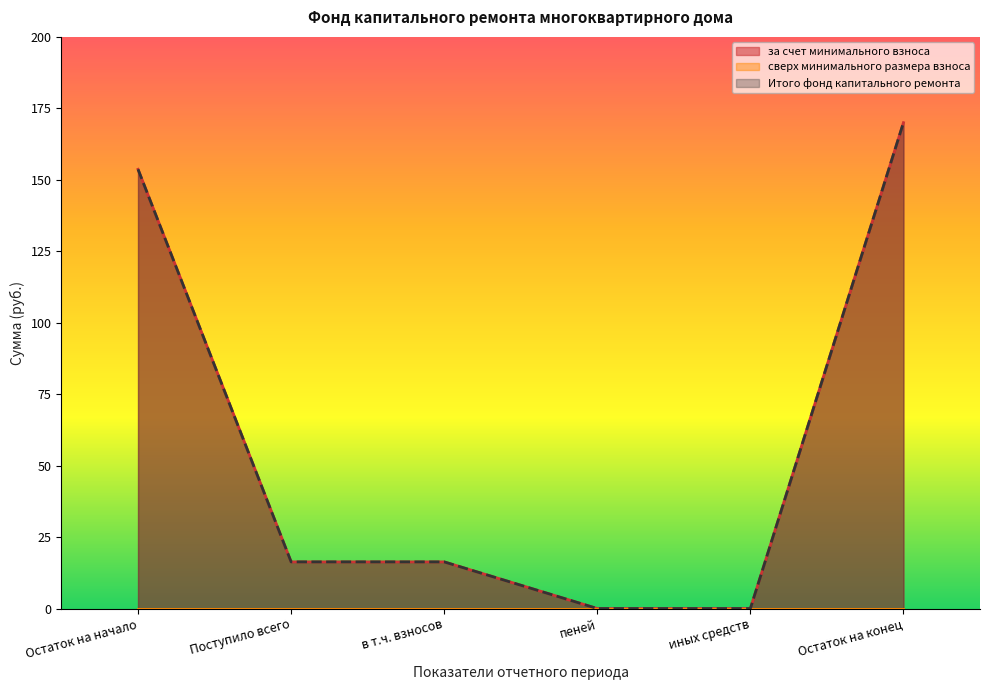

Where is Итого фонд капитального ремонта nearest to the value 84?

Поступило всего